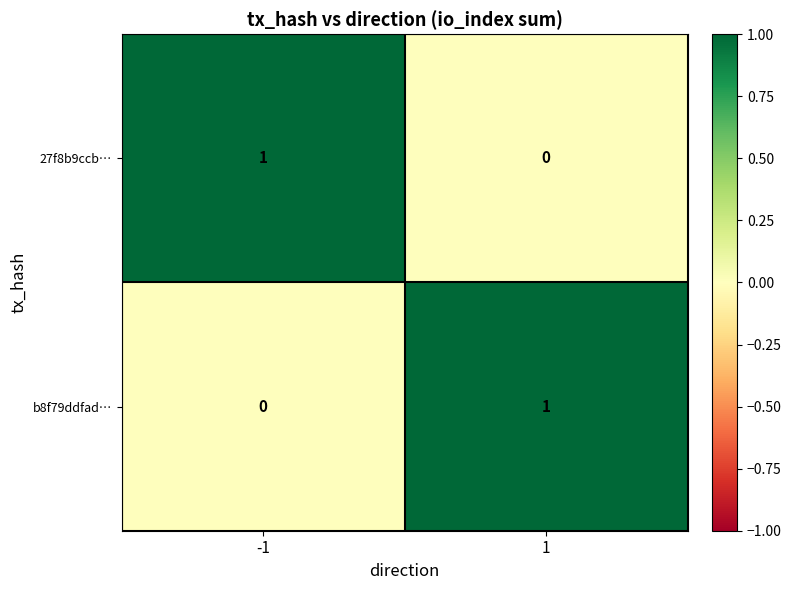

Rank the series at -1 from highest to lowest value.

27f8b9ccb…, b8f79ddfad…